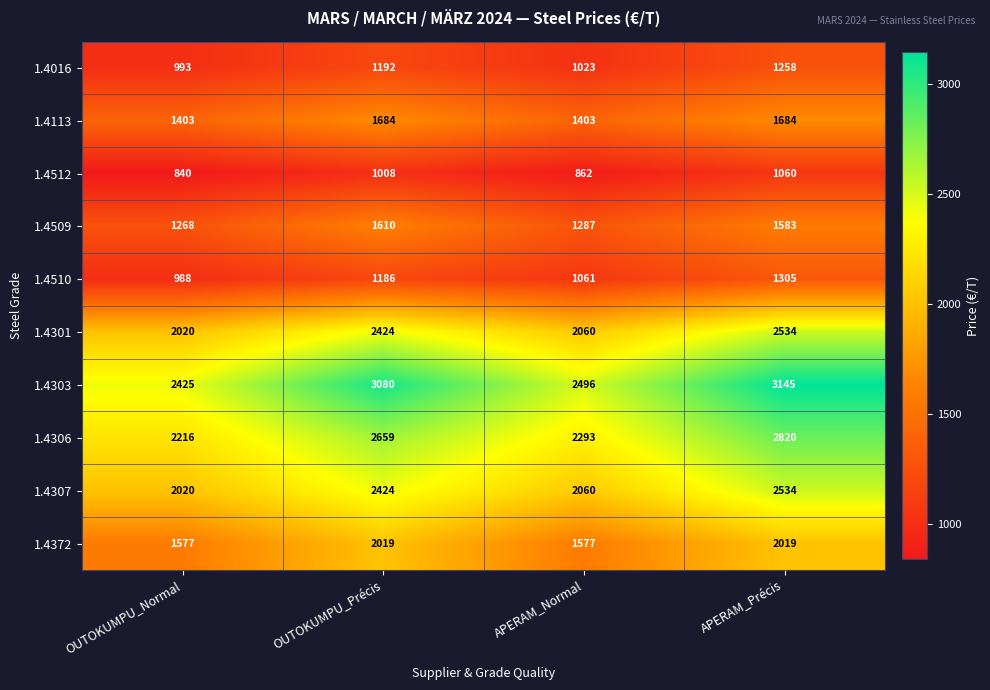

How many data points does each series have?

4